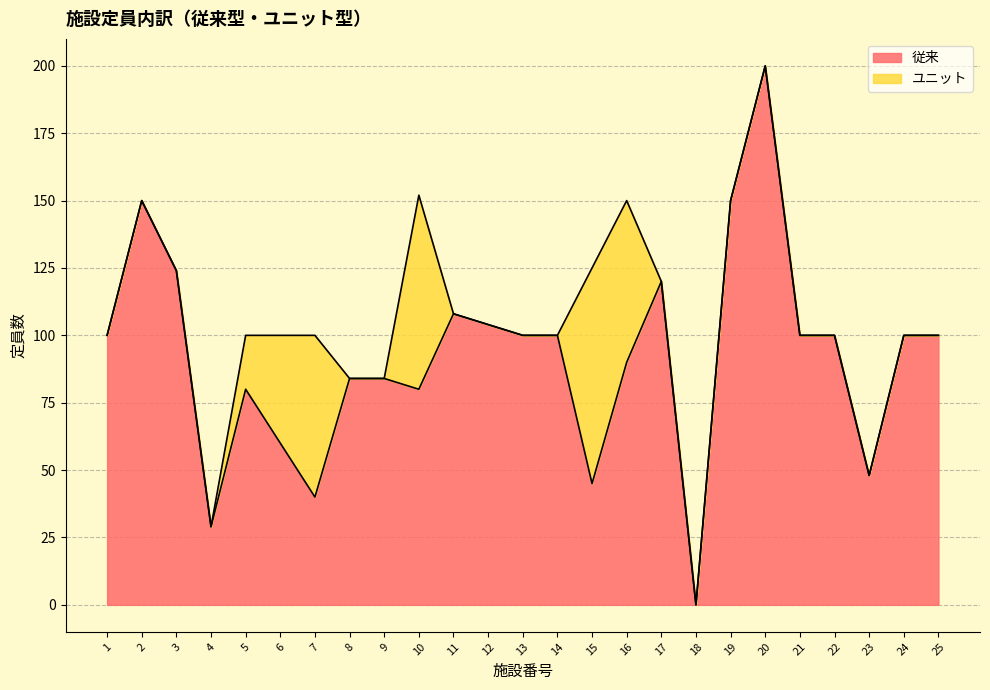

The chart shows a value of 60 at 6. True or false?

True